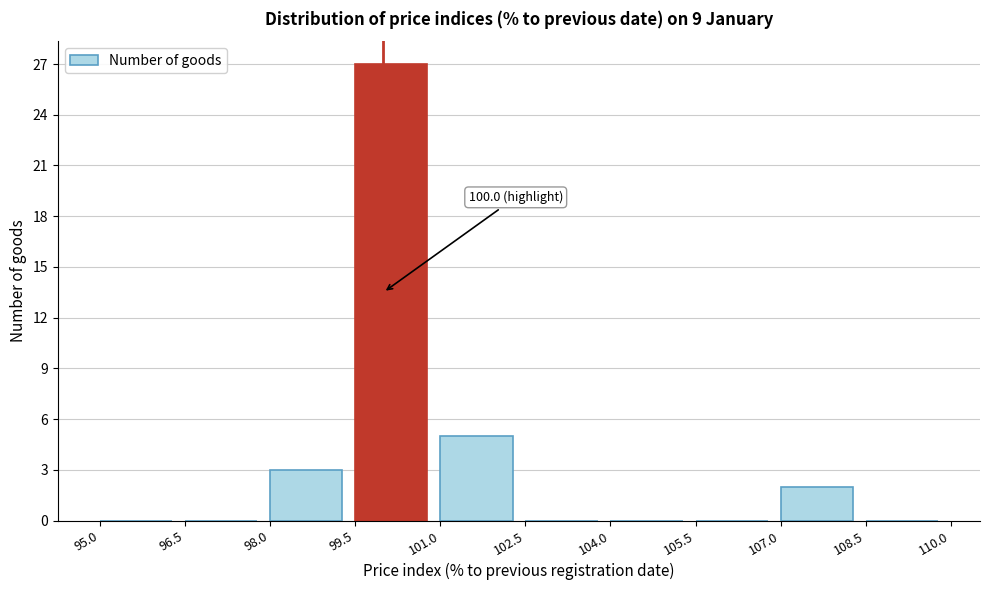

Over which range of the x-axis is the bar tallest?

99.5 to 101.0